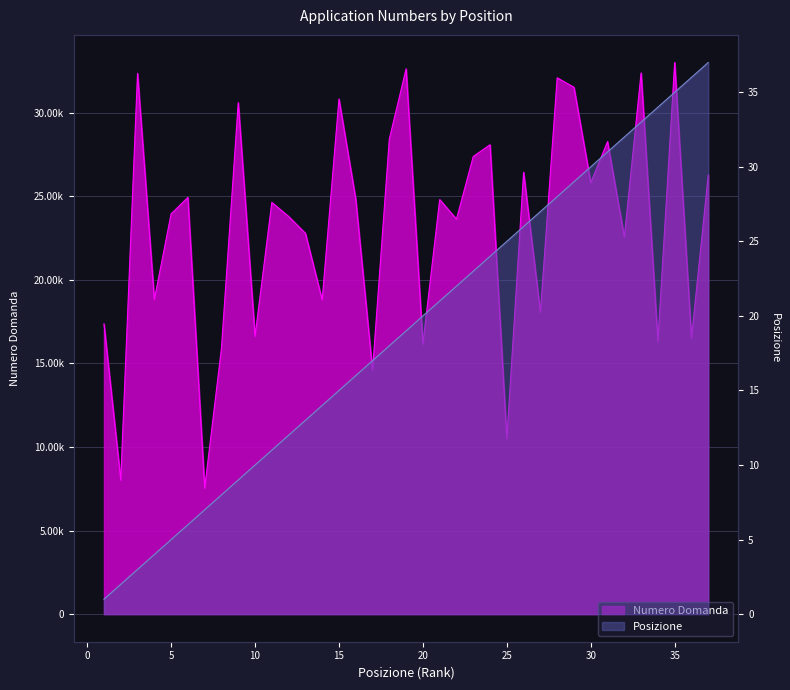

Does the chart display data point markers on the line(s)?

No